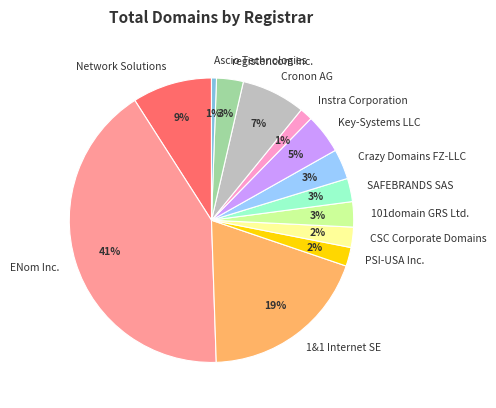

What percentage is the register.com Inc. slice, to the nearest percent?

3%